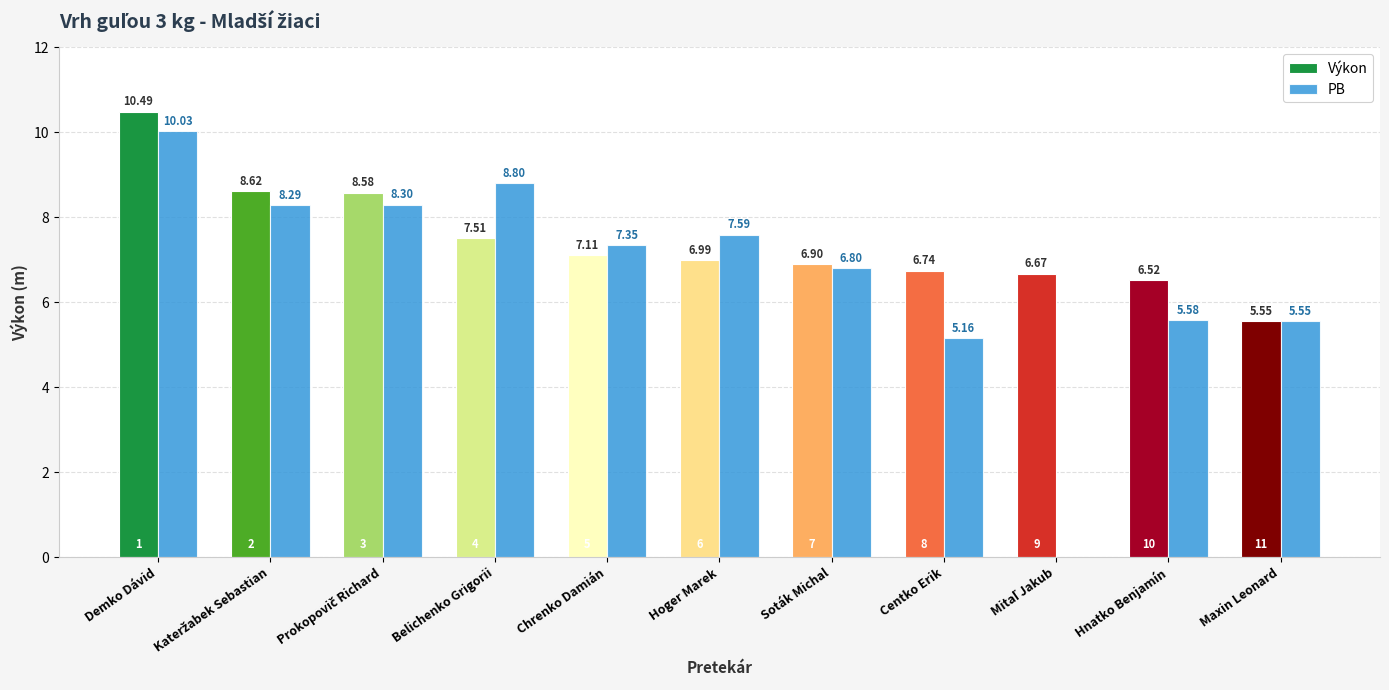

What value does the PB series have at Soták Michal?

6.8